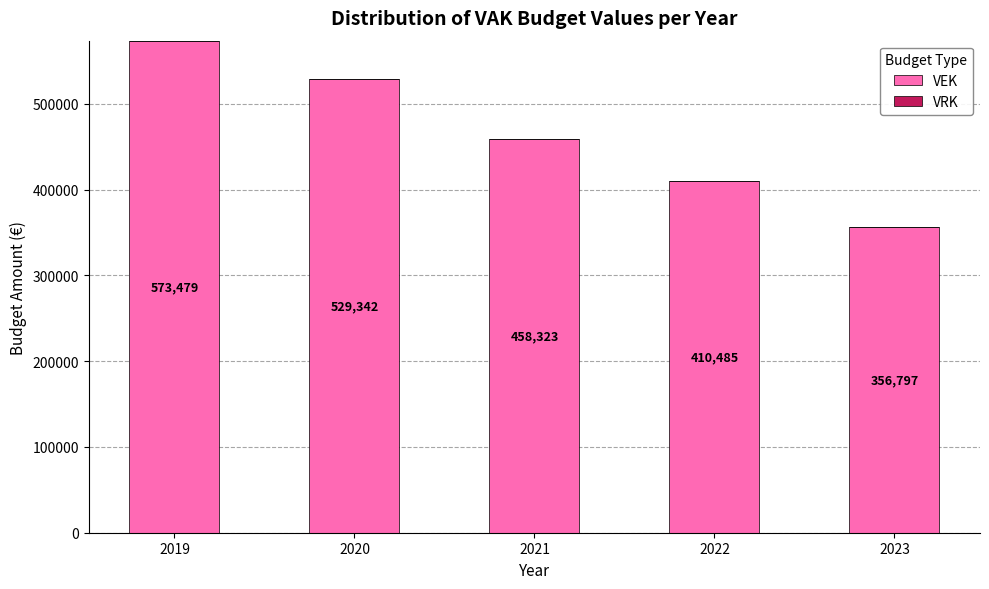

List the labels in order of value, largest first.

2019, 2020, 2021, 2022, 2023